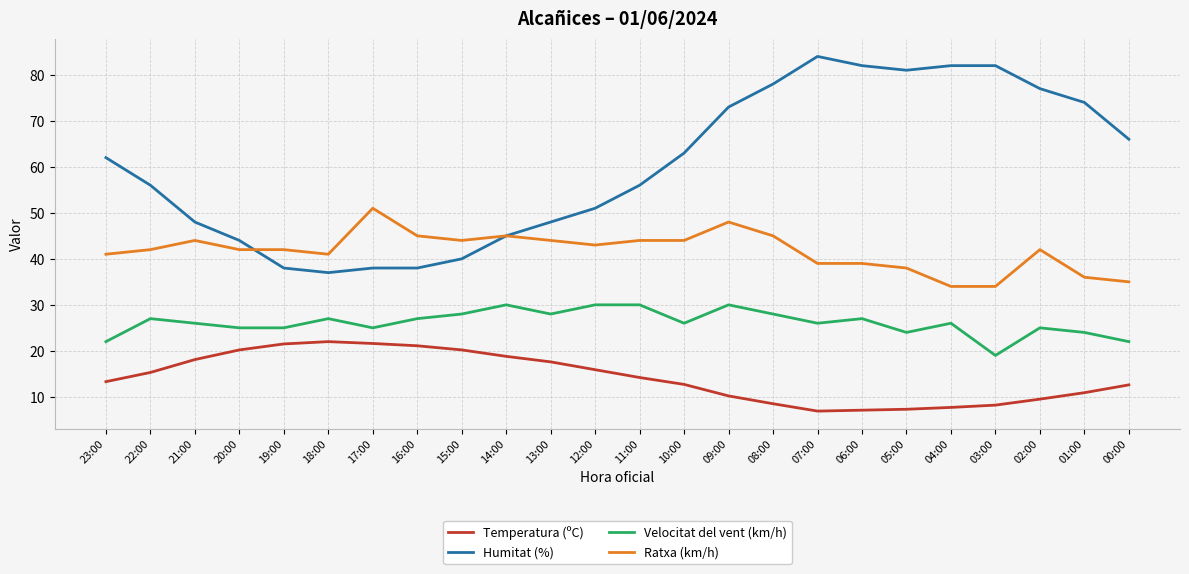

True or false: Humitat (%) and Velocitat del vent (km/h) cross at least once.

False